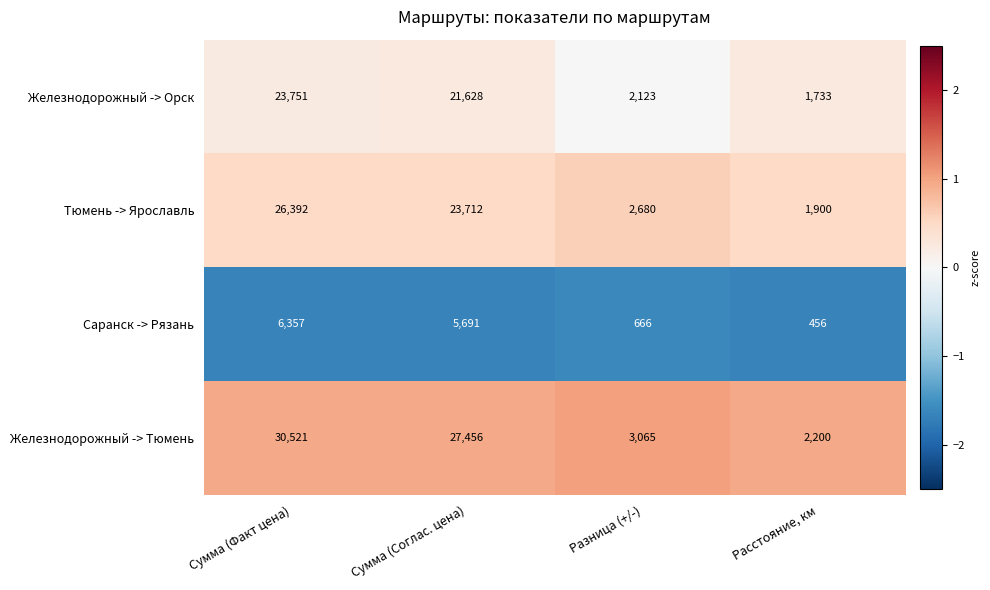

Which category has the lowest value across all series?

Расстояние, км